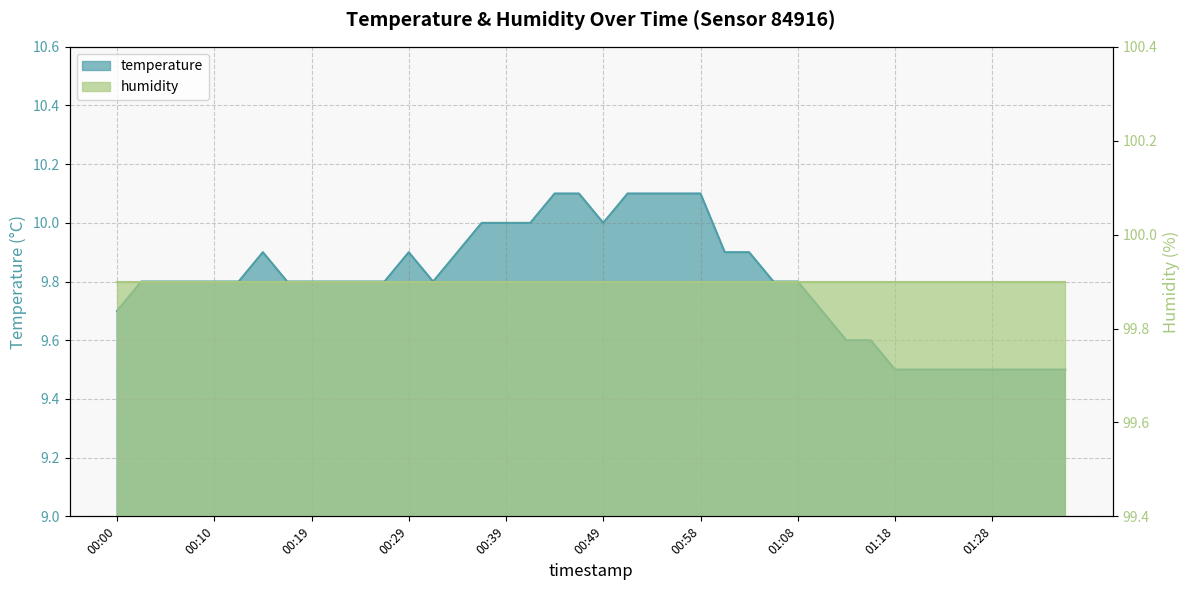

Does the chart have visible grid lines?

Yes